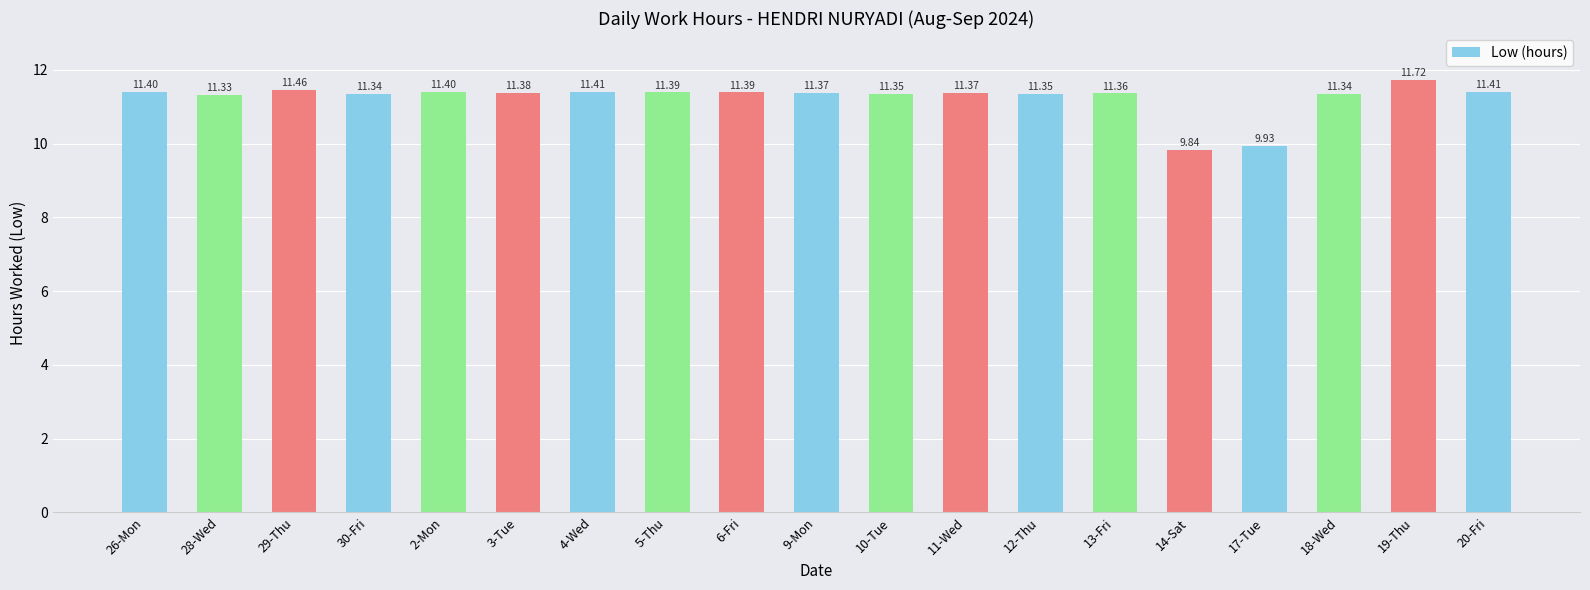

Where does the data first go above 11?

26-Mon